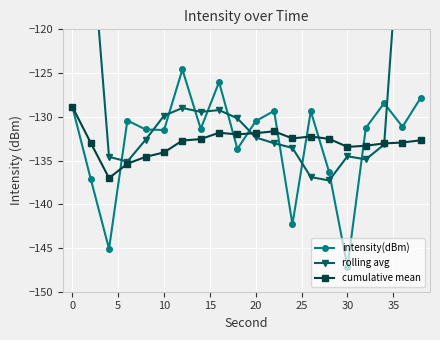

True or false: intensity(dBm) has more than 0 interior local peaks.

True